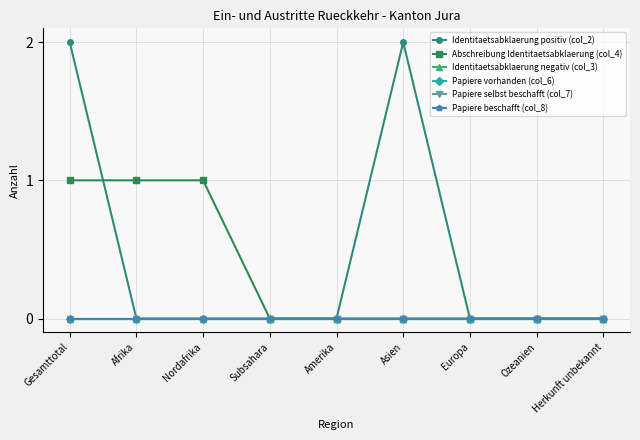

Is this an area chart (filled region under the line)?

No